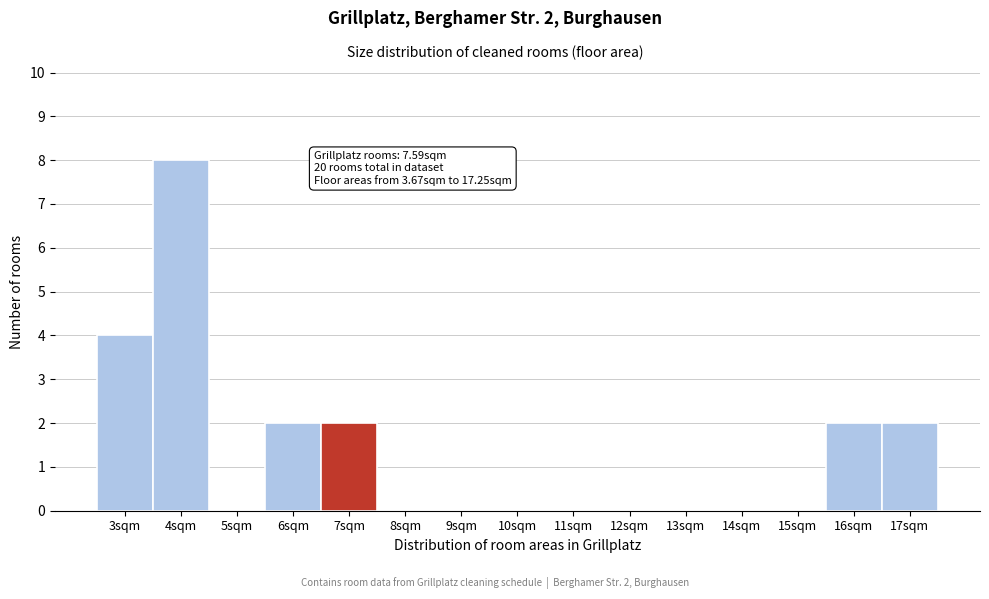

Reading left to right, what are all the values shown in this chart?

3sqm=4	4sqm=8	5sqm=0	6sqm=2	7sqm=2	8sqm=0	9sqm=0	10sqm=0	11sqm=0	12sqm=0	13sqm=0	14sqm=0	15sqm=0	16sqm=2	17sqm=2